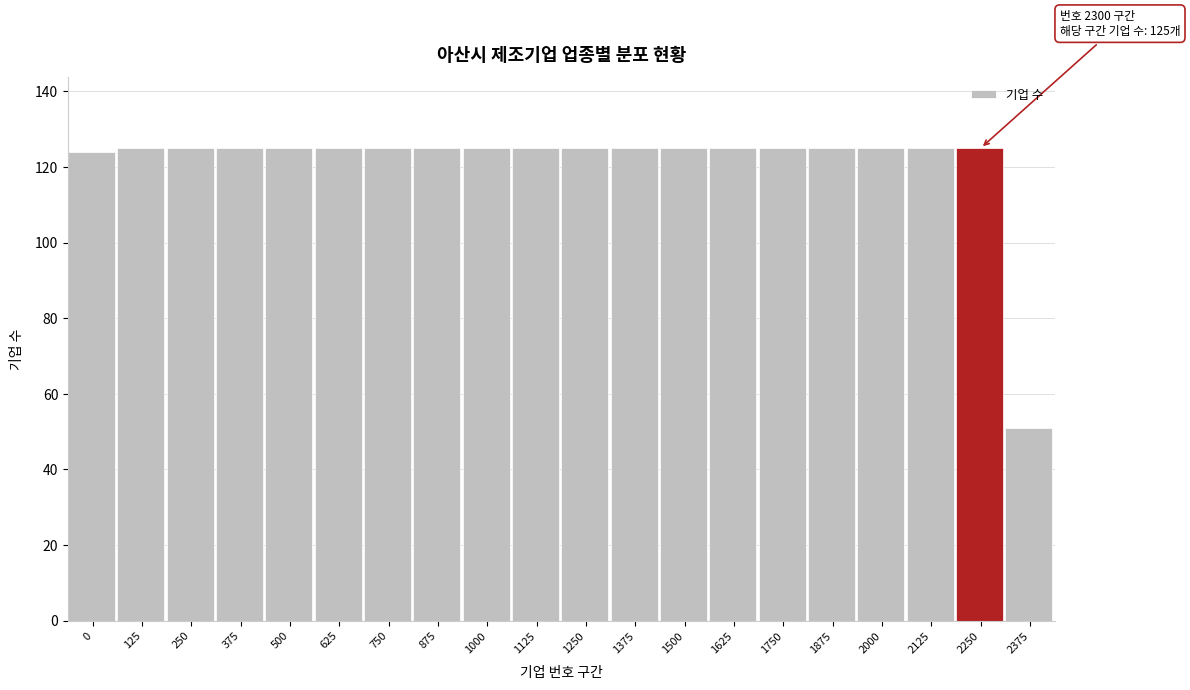

Reading left to right, extract all data points from this chart.

124	125	125	125	125	125	125	125	125	125	125	125	125	125	125	125	125	125	125	51